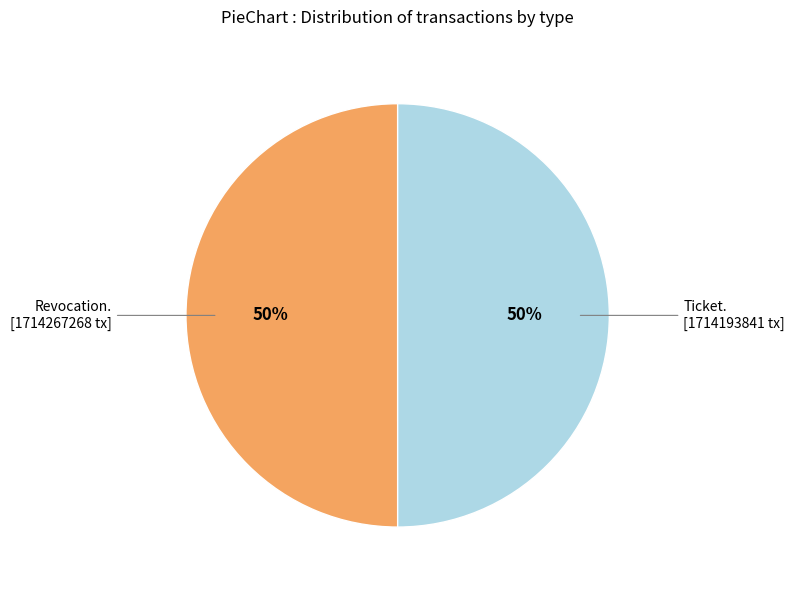

To the nearest percent, what is the average slice percentage?

50%